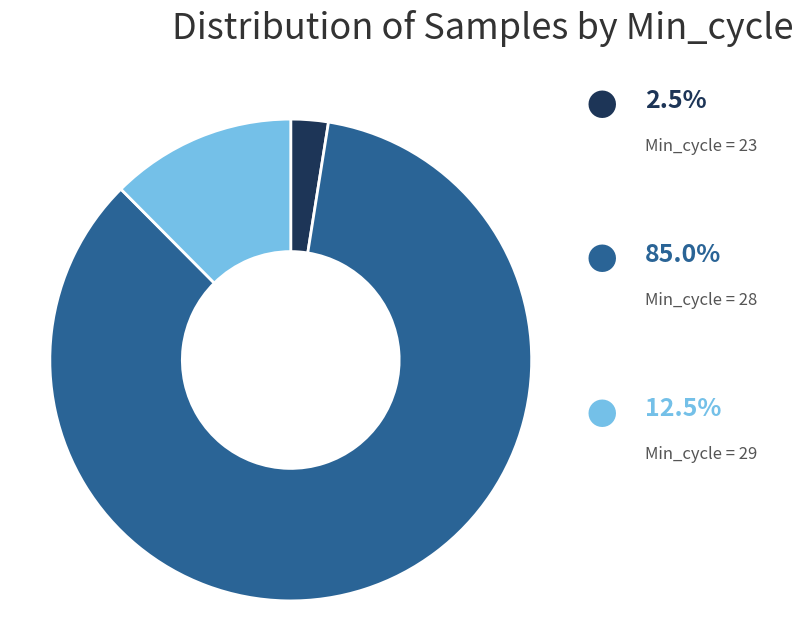

Does any single category account for the majority?

Yes